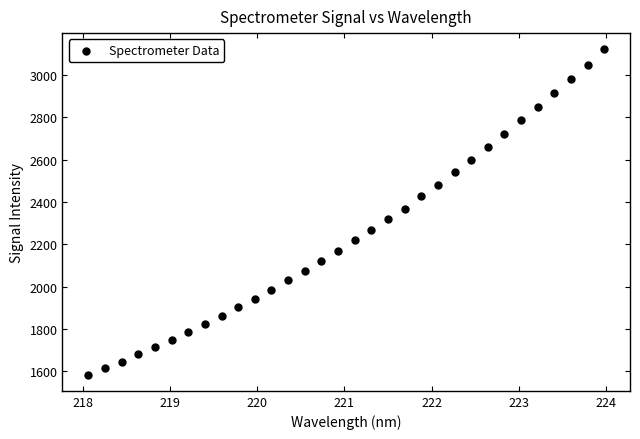

What is the range of Y values (max minus min)?

1537.0